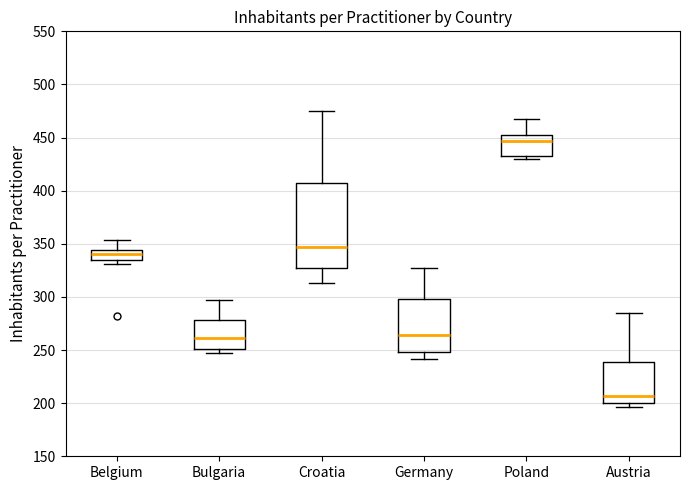

Reading left to right, transcribe this box plot: for each box, give where its median line is, the range the box spans, and where its two whiskers end, as read against the y-axis. The values are not printed on the chart, so give them approximately, as read against the axis.

Belgium: median 340, box 335 to 345, whiskers 330 to 355
Bulgaria: median 260, box 250 to 280, whiskers 245 to 295
Croatia: median 345, box 325 to 405, whiskers 315 to 475
Germany: median 265, box 250 to 300, whiskers 240 to 325
Poland: median 445, box 435 to 455, whiskers 430 to 470
Austria: median 205, box 200 to 240, whiskers 195 to 285